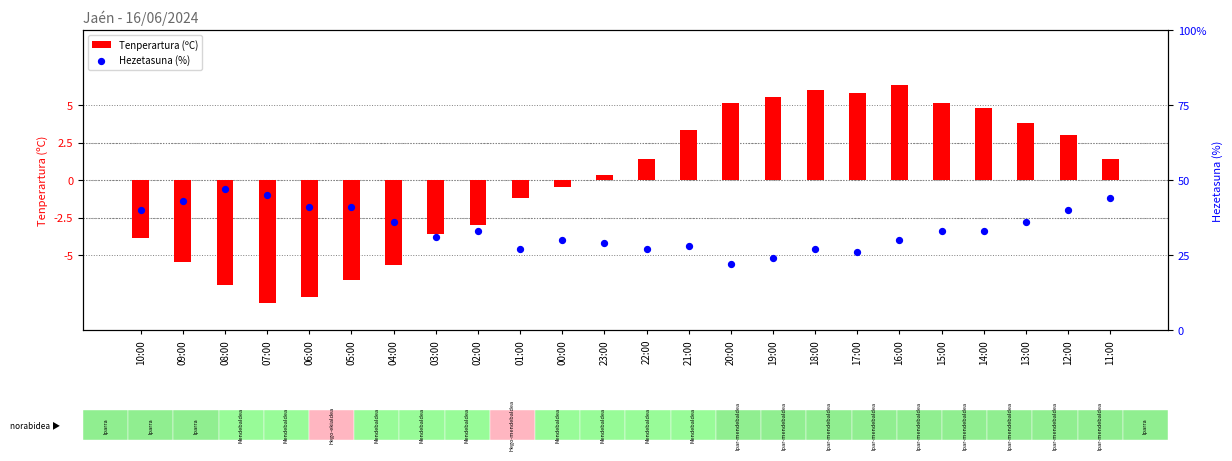

Which series contains the lowest Y value?

Tenperartura (ºC)